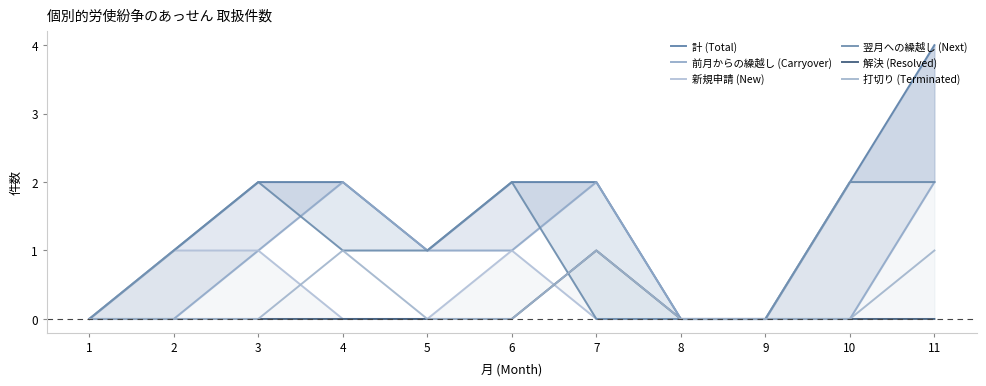

How many interior local peaks does the 前月からの繰越し (Carryover) series have?

2